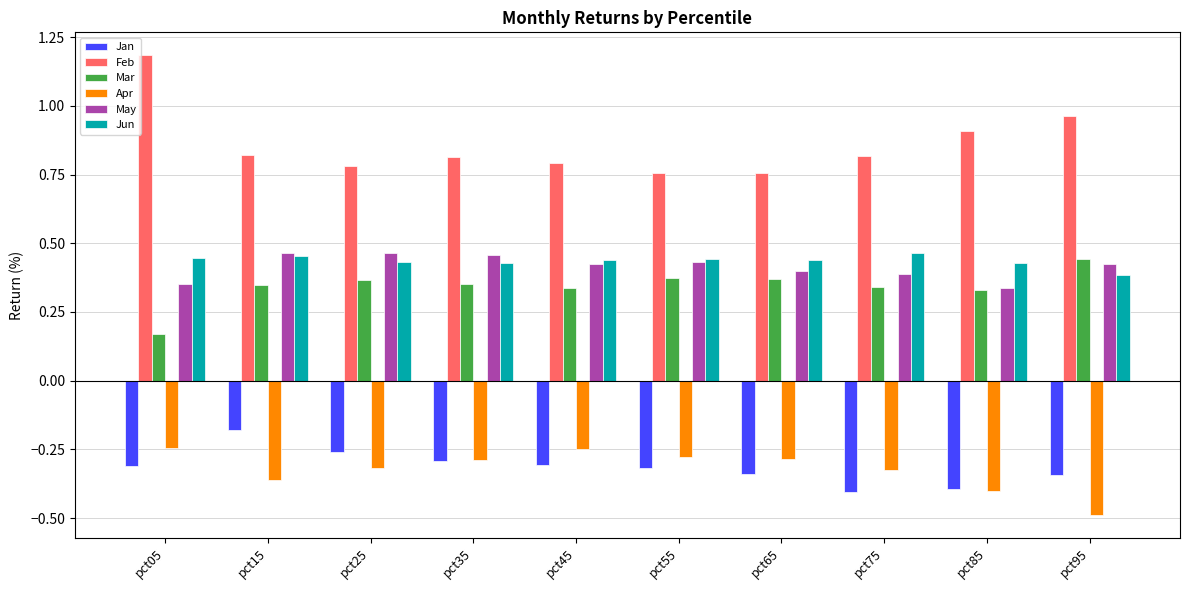

How many Jun values are between 0 and 1?

10